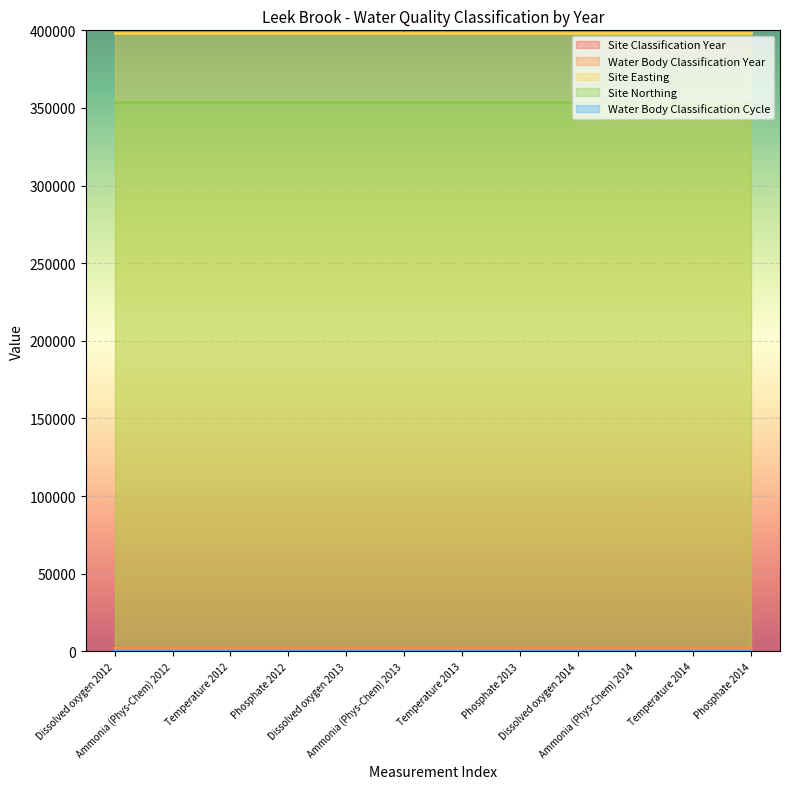

What is the difference between the maximum and minimum values in the Site Classification Year series?

2